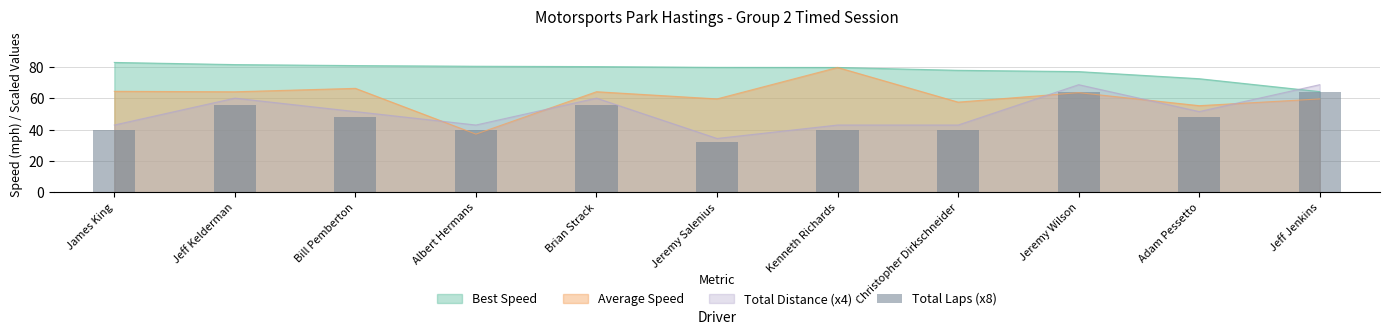

List the labels in order of value, largest first.

Jeremy Wilson, Jeff Jenkins, Jeff Kelderman, Brian Strack, Bill Pemberton, Adam Pessetto, James King, Albert Hermans, Kenneth Richards, Christopher Dirkschneider, Jeremy Salenius